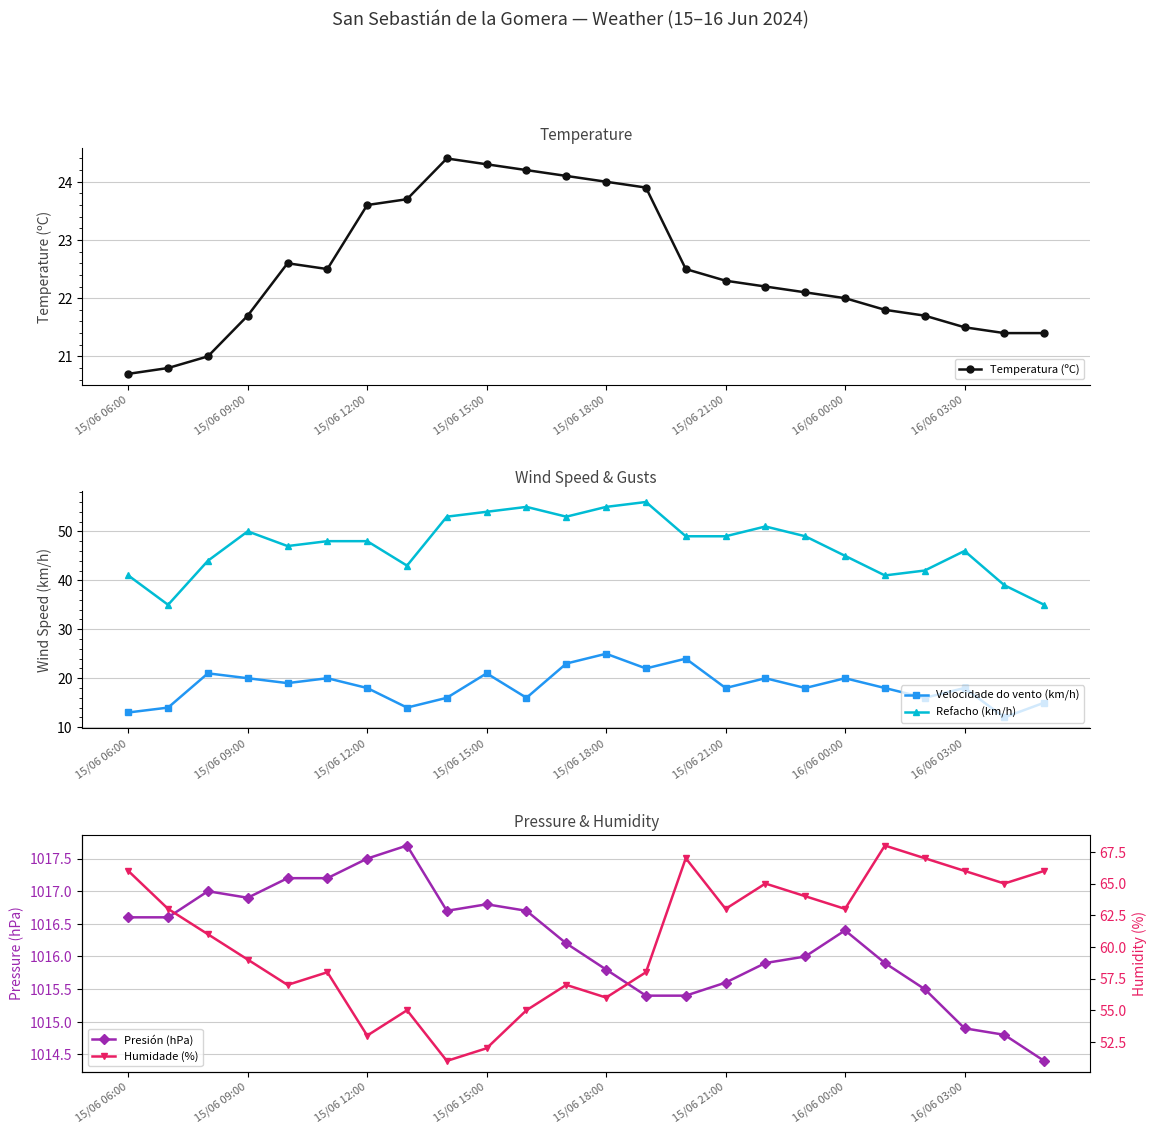

At how many categories does at least one series exceed 643?

24